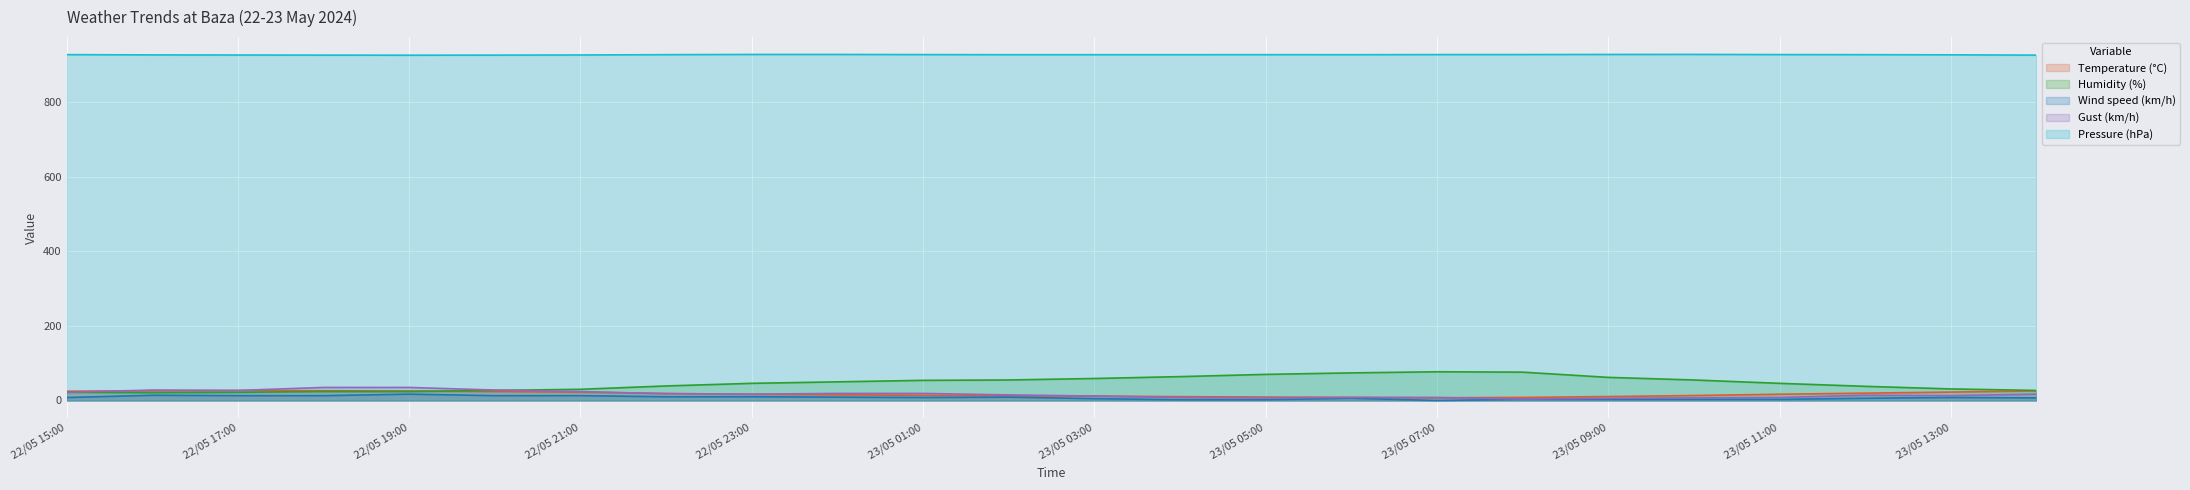

Reading left to right, list all the values displayed in this chart.

Temperature (°C): 22/05 15:00=24.9	22/05 16:00=26.0	22/05 17:00=26.7	22/05 18:00=26.2	22/05 19:00=25.4	22/05 20:00=24.0	22/05 21:00=22.2	22/05 22:00=19.0	22/05 23:00=16.5	23/05 00:00=15.3	23/05 01:00=13.8	23/05 02:00=12.7	23/05 03:00=11.8	23/05 04:00=10.3	23/05 05:00=9.2	23/05 06:00=8.3	23/05 07:00=7.4	23/05 08:00=8.2	23/05 09:00=10.6	23/05 10:00=13.3	23/05 11:00=16.8	23/05 12:00=19.7	23/05 13:00=22.6	23/05 14:00=25.7
Humidity (%): 22/05 15:00=22.0	22/05 16:00=21.0	22/05 17:00=22.0	22/05 18:00=24.0	22/05 19:00=24.0	22/05 20:00=27.0	22/05 21:00=30.0	22/05 22:00=39.0	22/05 23:00=46.0	23/05 00:00=50.0	23/05 01:00=54.0	23/05 02:00=55.0	23/05 03:00=59.0	23/05 04:00=64.0	23/05 05:00=70.0	23/05 06:00=74.0	23/05 07:00=77.0	23/05 08:00=76.0	23/05 09:00=62.0	23/05 10:00=55.0	23/05 11:00=46.0	23/05 12:00=38.0	23/05 13:00=31.0	23/05 14:00=27.0
Wind speed (km/h): 22/05 15:00=8.0	22/05 16:00=14.0	22/05 17:00=13.0	22/05 18:00=13.0	22/05 19:00=17.0	22/05 20:00=13.0	22/05 21:00=13.0	22/05 22:00=10.0	22/05 23:00=10.0	23/05 00:00=9.0	23/05 01:00=8.0	23/05 02:00=9.0	23/05 03:00=5.0	23/05 04:00=2.0	23/05 05:00=2.0	23/05 06:00=6.0	23/05 07:00=0.0	23/05 08:00=3.0	23/05 09:00=3.0	23/05 10:00=3.0	23/05 11:00=3.0	23/05 12:00=6.0	23/05 13:00=8.0	23/05 14:00=7.0
Gust (km/h): 22/05 15:00=22.0	22/05 16:00=28.0	22/05 17:00=27.0	22/05 18:00=35.0	22/05 19:00=35.0	22/05 20:00=28.0	22/05 21:00=24.0	22/05 22:00=18.0	22/05 23:00=17.0	23/05 00:00=19.0	23/05 01:00=19.0	23/05 02:00=15.0	23/05 03:00=12.0	23/05 04:00=8.0	23/05 05:00=7.0	23/05 06:00=8.0	23/05 07:00=8.0	23/05 08:00=4.0	23/05 09:00=6.0	23/05 10:00=7.0	23/05 11:00=8.0	23/05 12:00=14.0	23/05 13:00=13.0	23/05 14:00=17.0
Pressure (hPa): 22/05 15:00=927.1	22/05 16:00=926.4	22/05 17:00=926.1	22/05 18:00=925.8	22/05 19:00=925.6	22/05 20:00=925.8	22/05 21:00=926.2	22/05 22:00=927.0	22/05 23:00=927.6	23/05 00:00=927.6	23/05 01:00=927.2	23/05 02:00=926.9	23/05 03:00=926.9	23/05 04:00=926.9	23/05 05:00=927.0	23/05 06:00=926.9	23/05 07:00=927.2	23/05 08:00=927.3	23/05 09:00=927.6	23/05 10:00=927.7	23/05 11:00=927.2	23/05 12:00=927.0	23/05 13:00=926.6	23/05 14:00=925.8